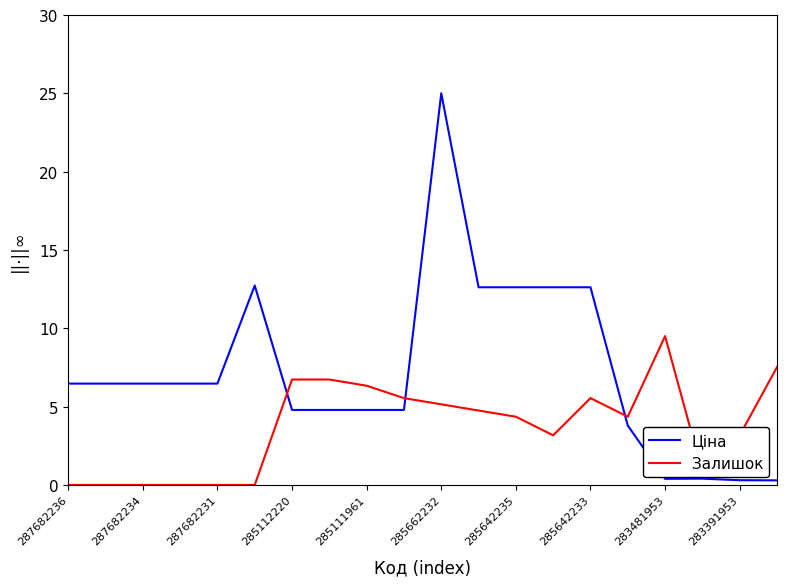

Rank the series by their average value, from highest to lowest.

Ціна, Залишок